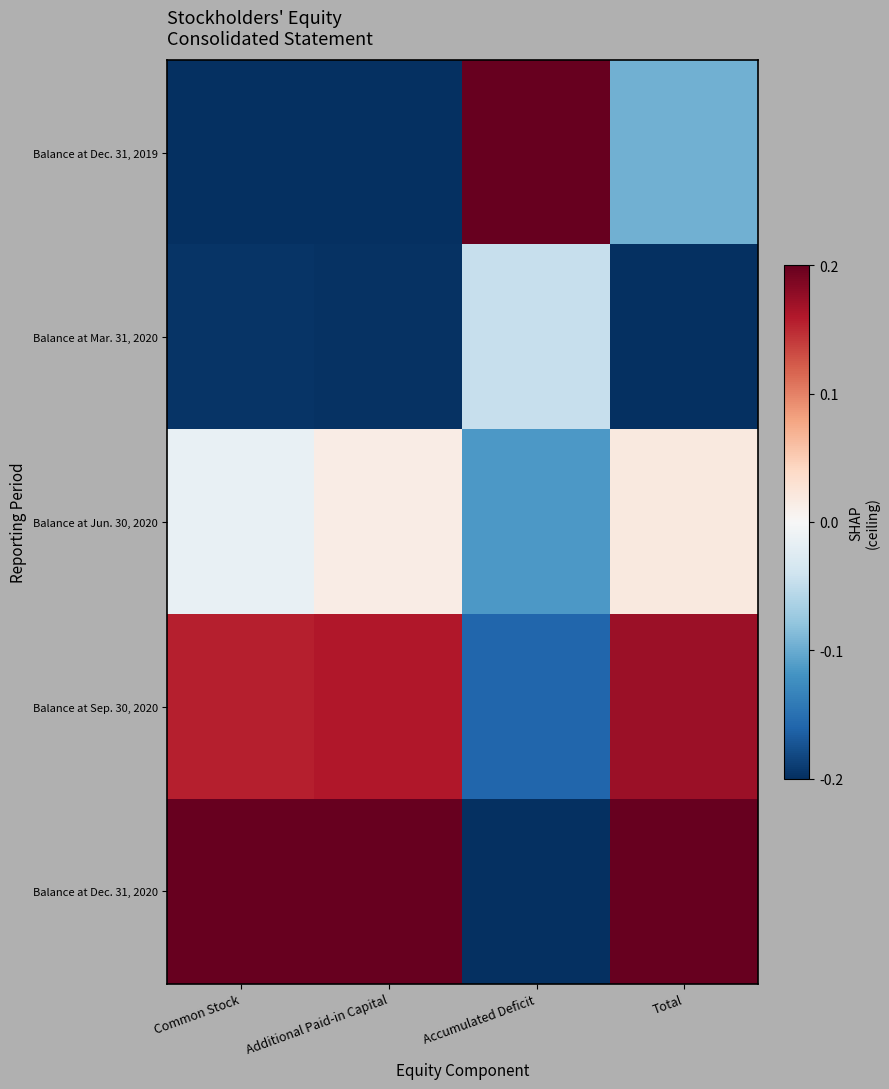

Reading left to right, what are all the values shown in this chart?

Balance at Dec. 31, 2019: Common Stock=-1.0	Additional Paid-in Capital=-1.0	Accumulated Deficit=1.0	Total=-0.5
Balance at Mar. 31, 2020: Common Stock=-1.0	Additional Paid-in Capital=-1.0	Accumulated Deficit=-0.2	Total=-1.0
Balance at Jun. 30, 2020: Common Stock=-0.1	Additional Paid-in Capital=0.1	Accumulated Deficit=-0.6	Total=0.1
Balance at Sep. 30, 2020: Common Stock=0.8	Additional Paid-in Capital=0.8	Accumulated Deficit=-0.8	Total=0.9
Balance at Dec. 31, 2020: Common Stock=1.0	Additional Paid-in Capital=1.0	Accumulated Deficit=-1.0	Total=1.0